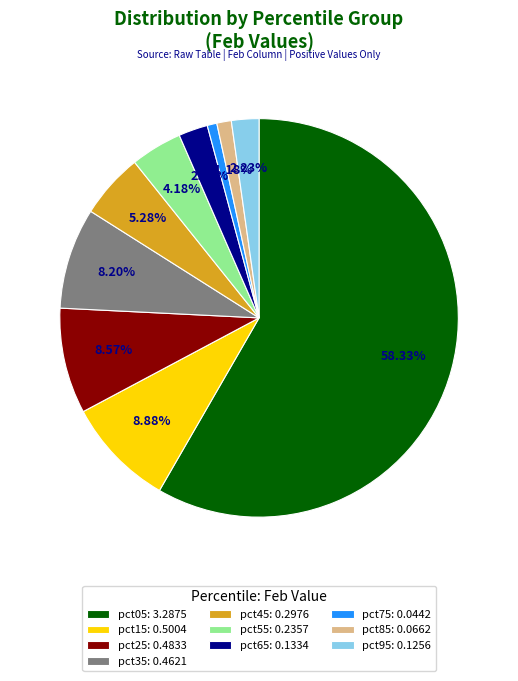

Which has a higher value, pct05: 3.2875 or pct15: 0.5004?

pct05: 3.2875